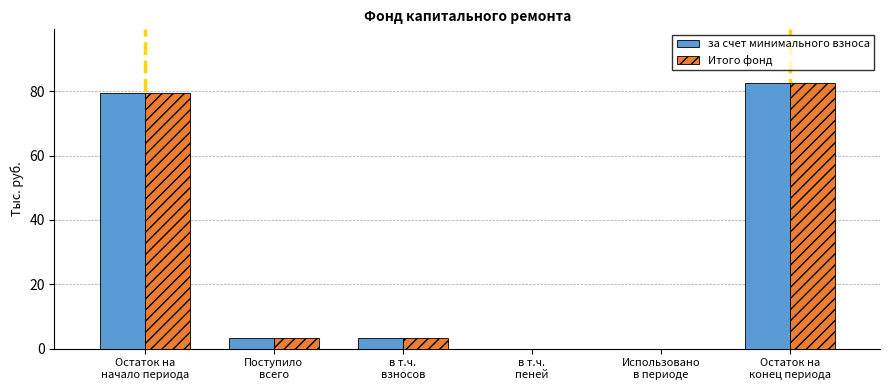

What is the greatest value displayed?

82.7